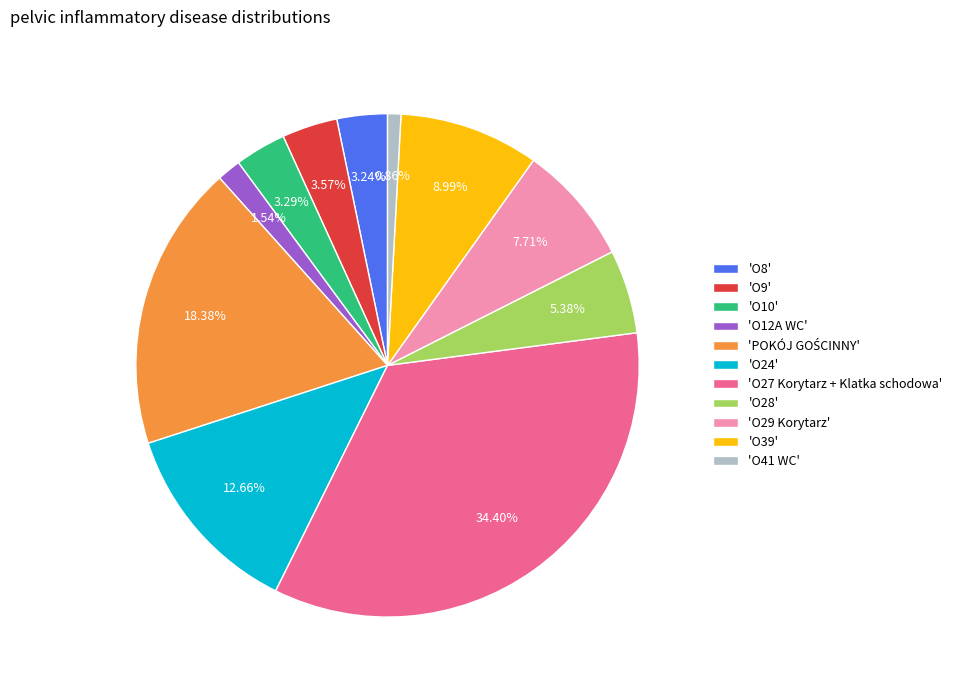

Which slice is the largest?

'O27 Korytarz + Klatka schodowa'